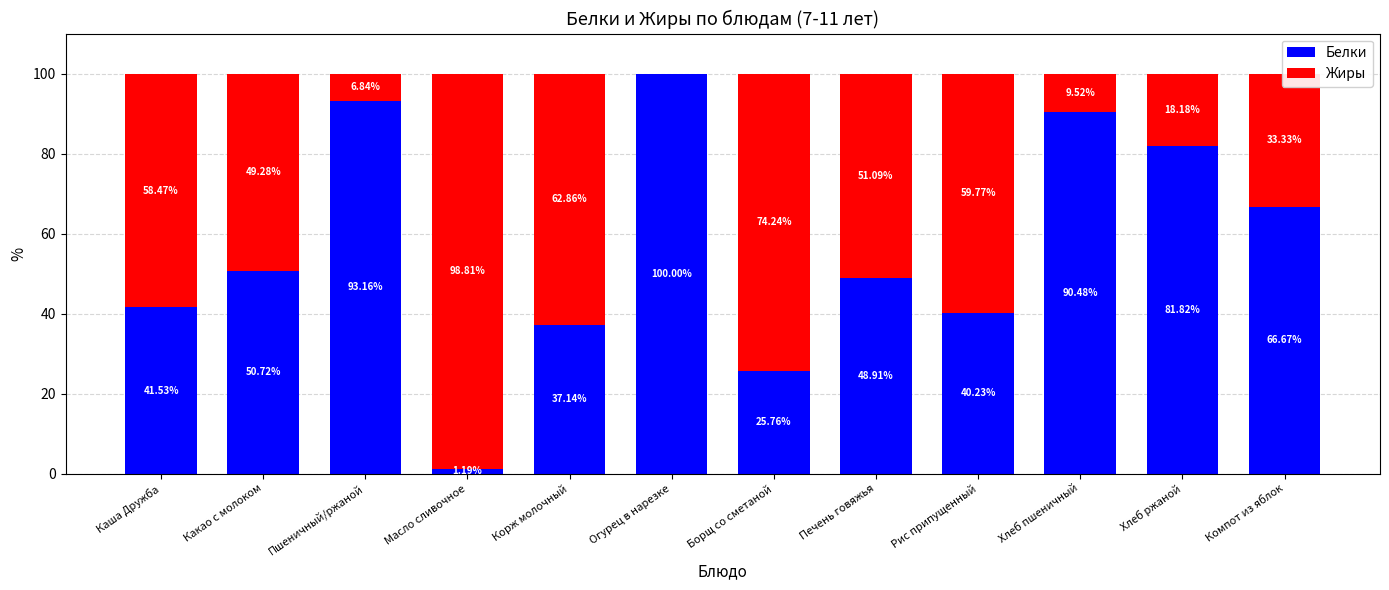

What is the total value across all series at Масло сливочное?

100.0